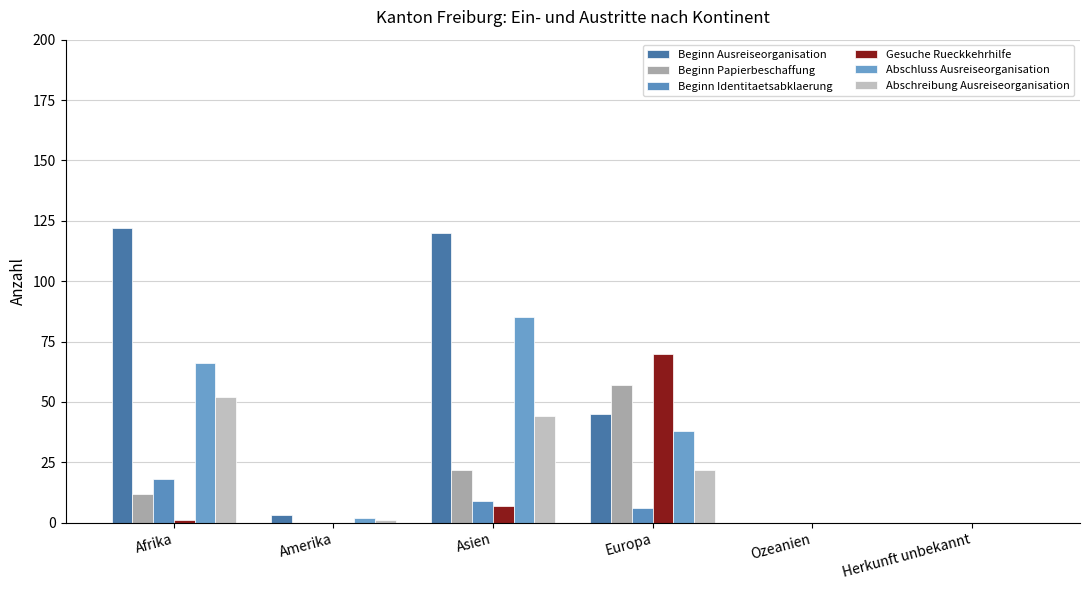

How many distinct data groups are displayed?

6